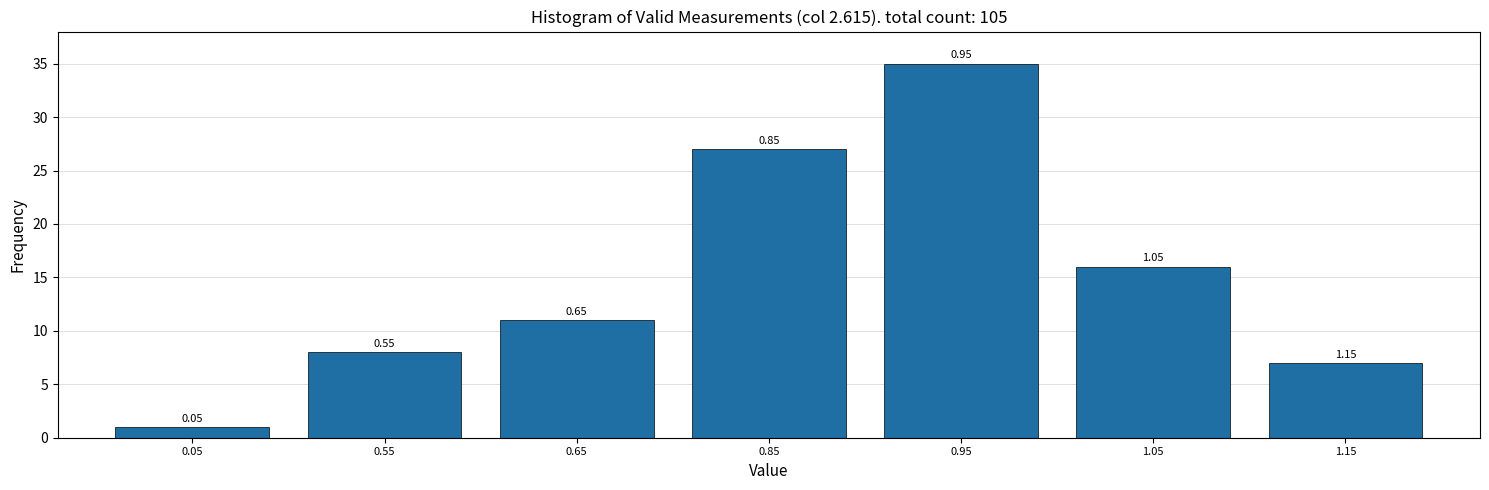

Are the bars horizontal?

No